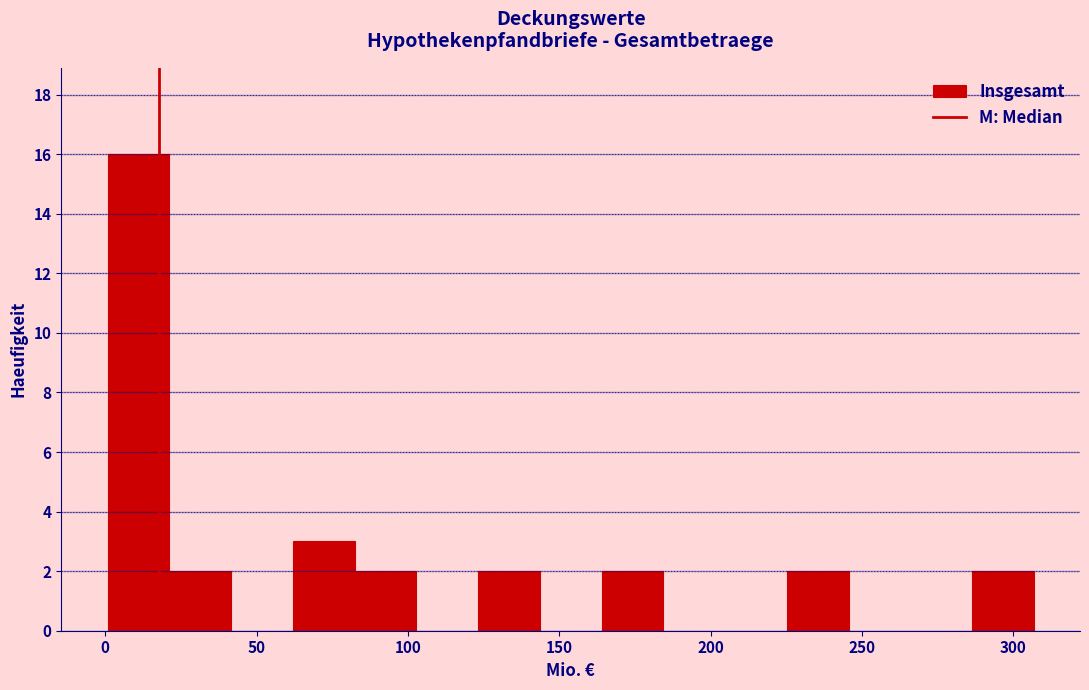

How tall is the bar that spans 285 to 305 on the x-axis? Neither the bar edges nor the heights are printed on the chart, so give them approximately, as read against the axes.

2